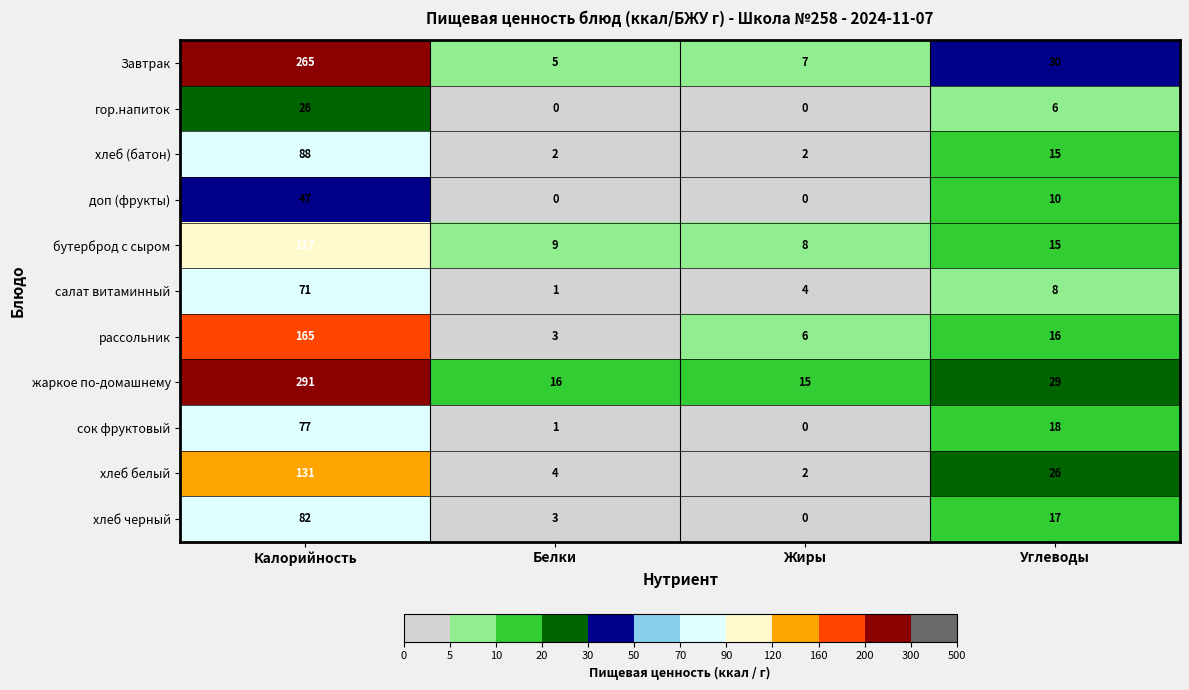

What is the total value across all series at Белки?

44